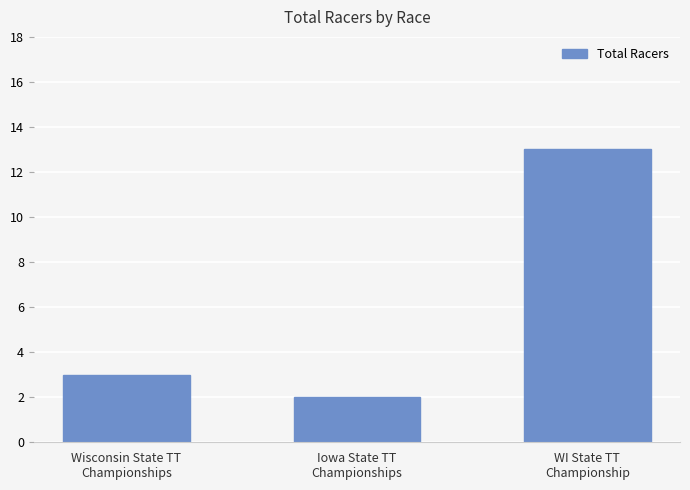

List the labels in order of value, largest first.

WI State TT
Championship, Wisconsin State TT
Championships, Iowa State TT
Championships